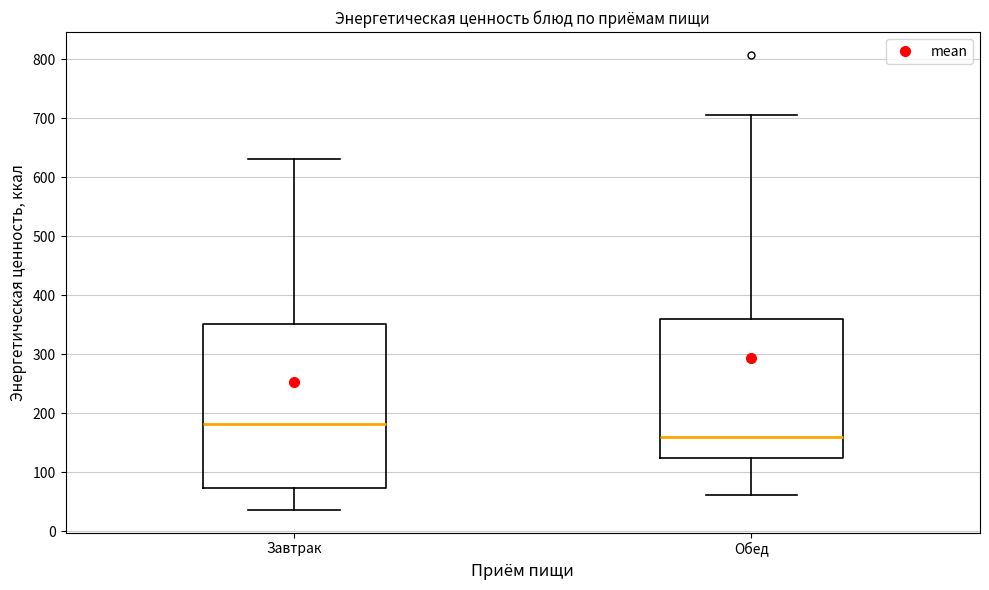

Comparing the boxes themselves (not the whiskers), which one is the tallest?

Завтрак